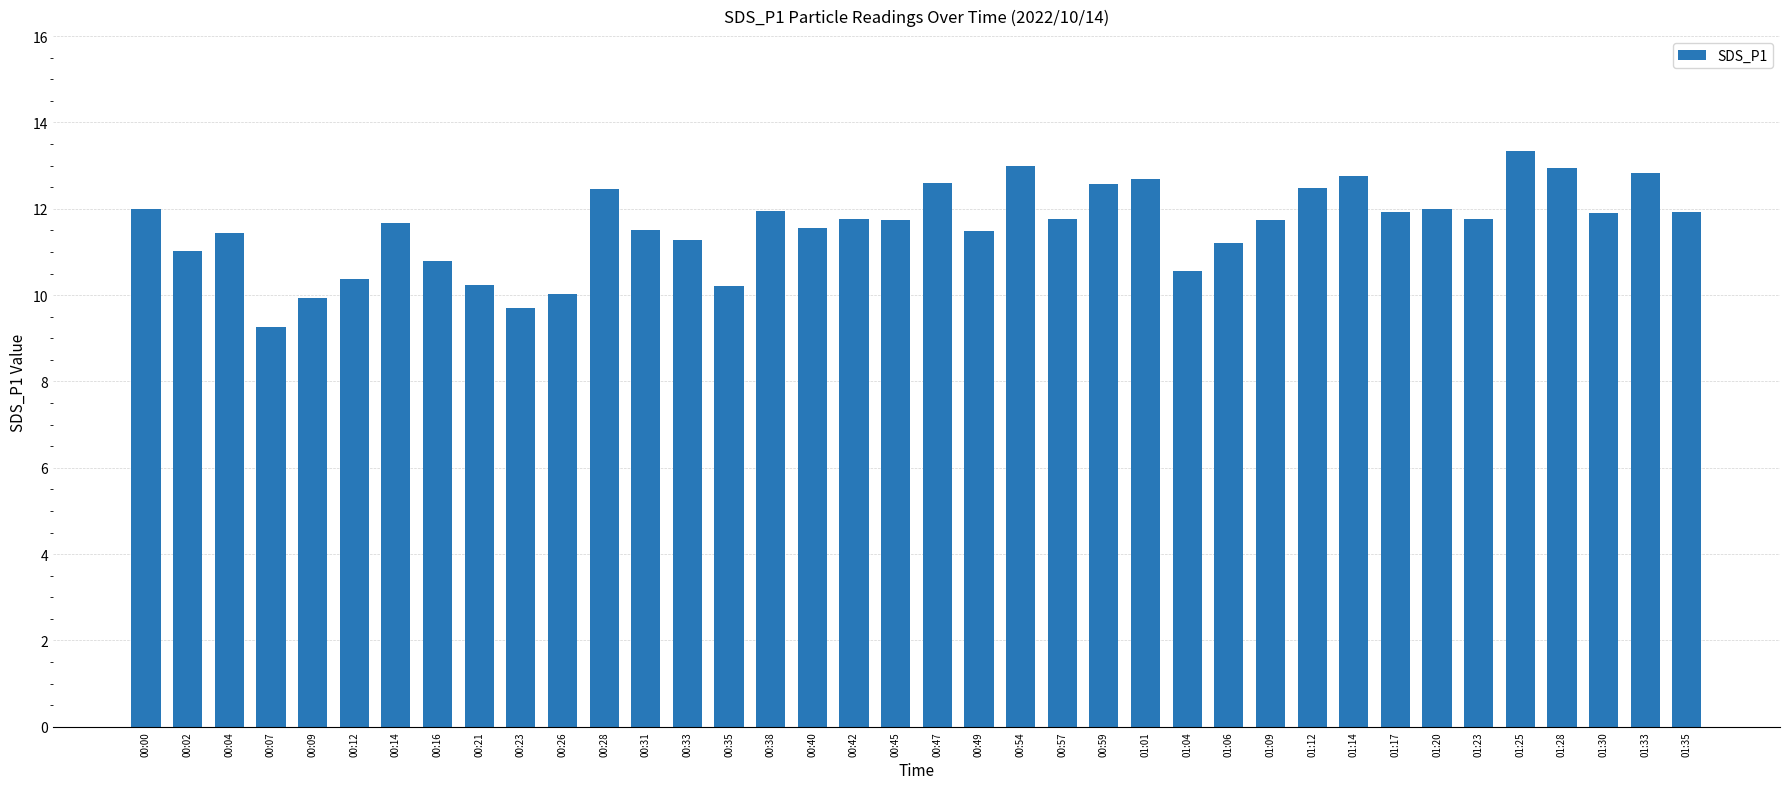

What is the label of the 19th bar from the left?

00:45